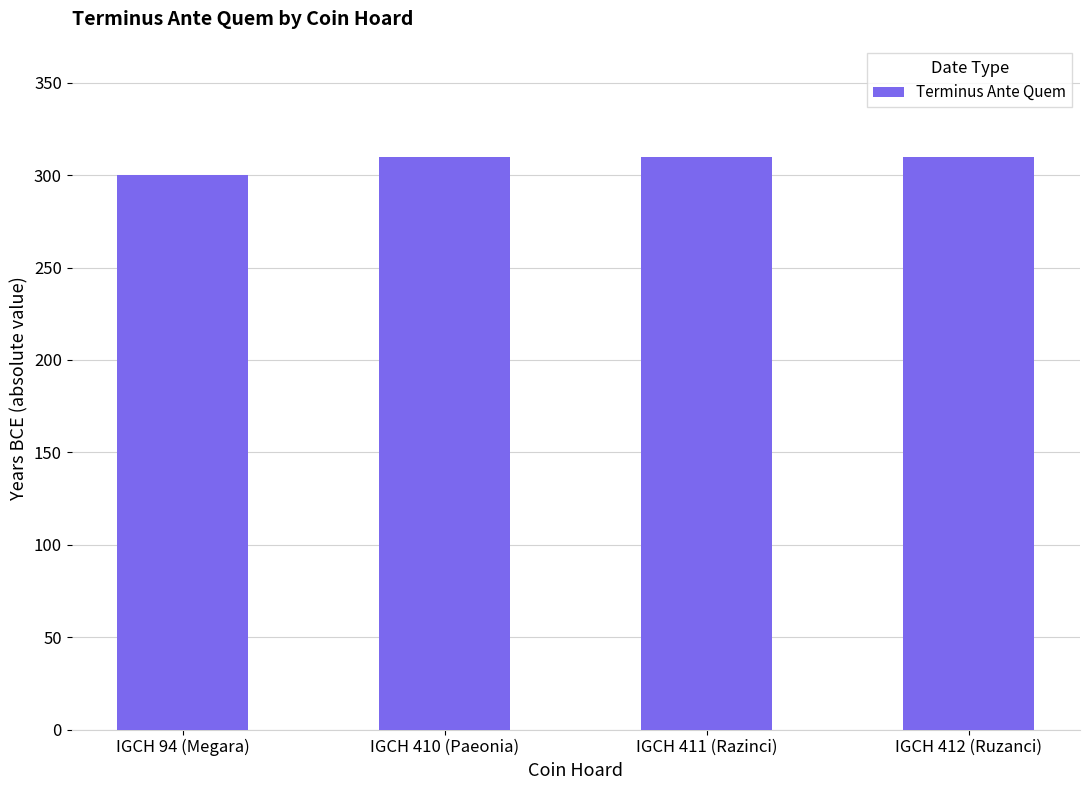

What is the sum of the values at IGCH 412 (Ruzanci) and IGCH 94 (Megara)?

610